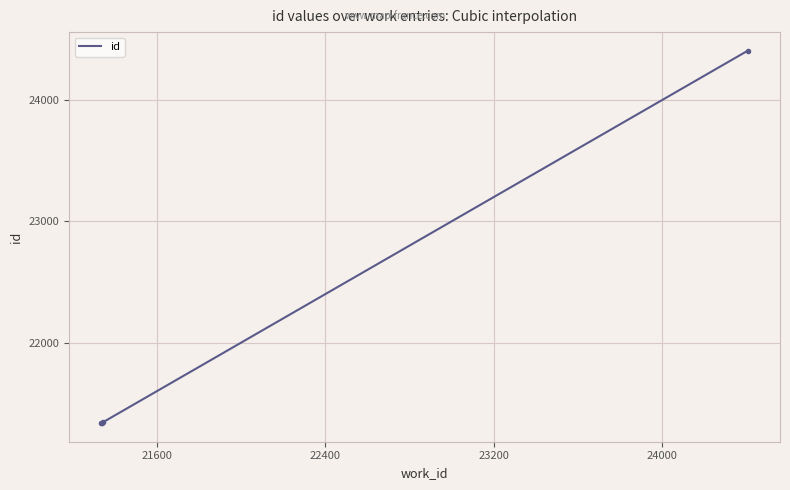

What is the maximum value for id?

24406.0